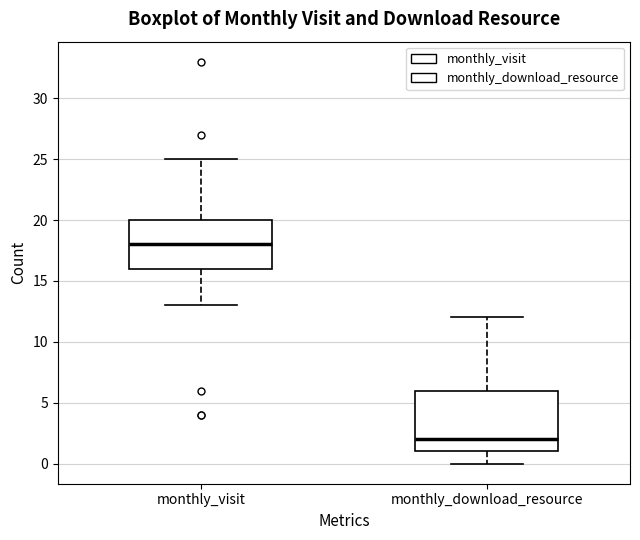

Reading left to right, transcribe this box plot: for each box, give where its median line is, the range the box spans, and where its two whiskers end, as read against the y-axis. The values are not printed on the chart, so give them approximately, as read against the axis.

monthly_visit: median 18, box 16 to 20, whiskers 13 to 25
monthly_download_resource: median 2, box 1 to 6, whiskers 0 to 12